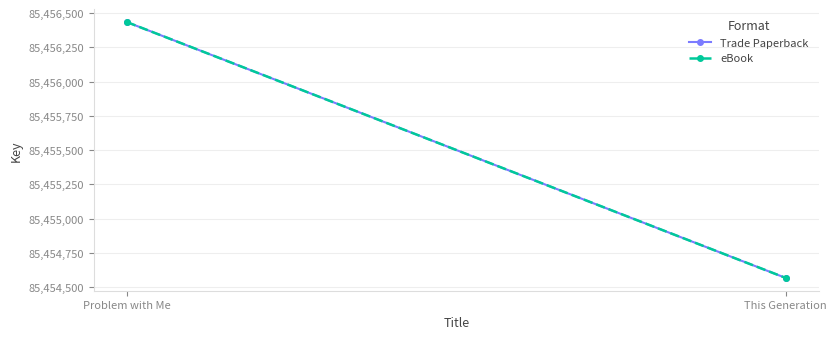

Which series changed the most between Problem with Me and This Generation?

Trade Paperback